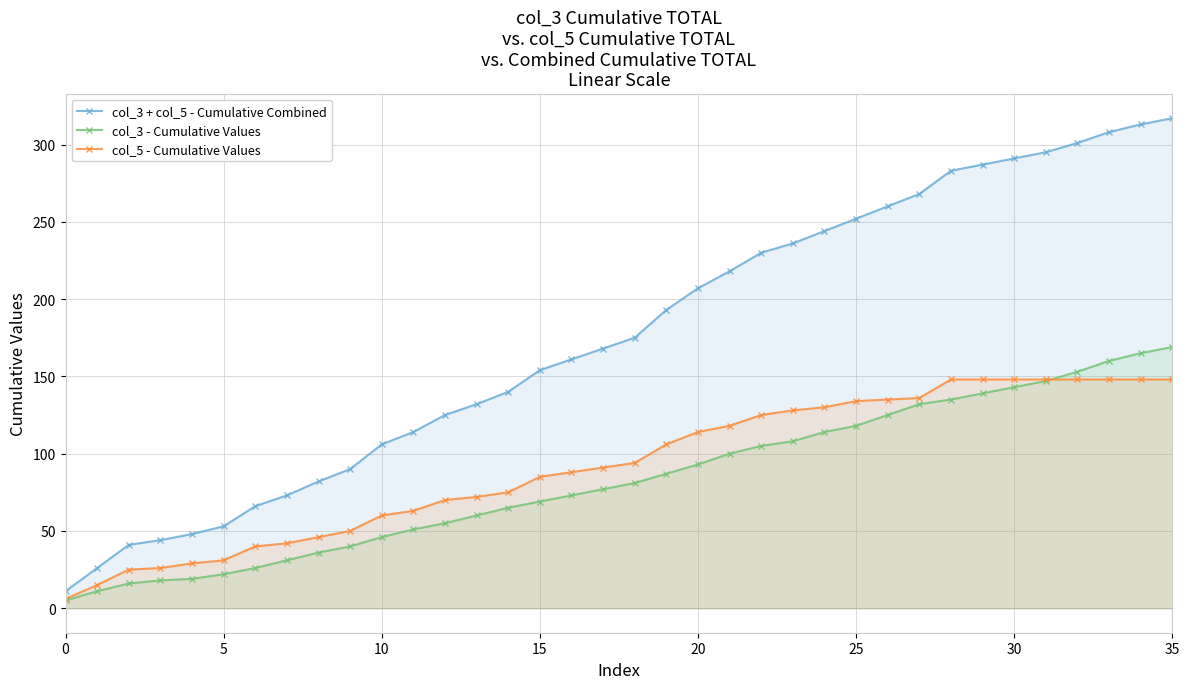

What is the difference between the maximum and minimum values in the col_3 - Cumulative Values series?

164